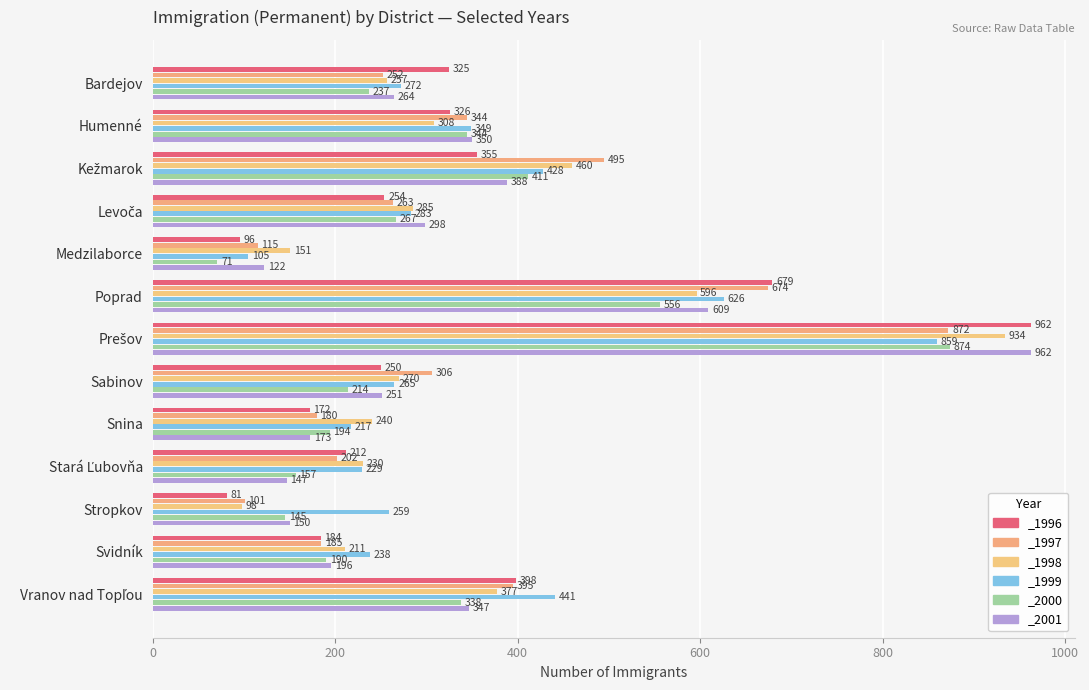

Is it true that _2000 equals 194 at Snina?

True